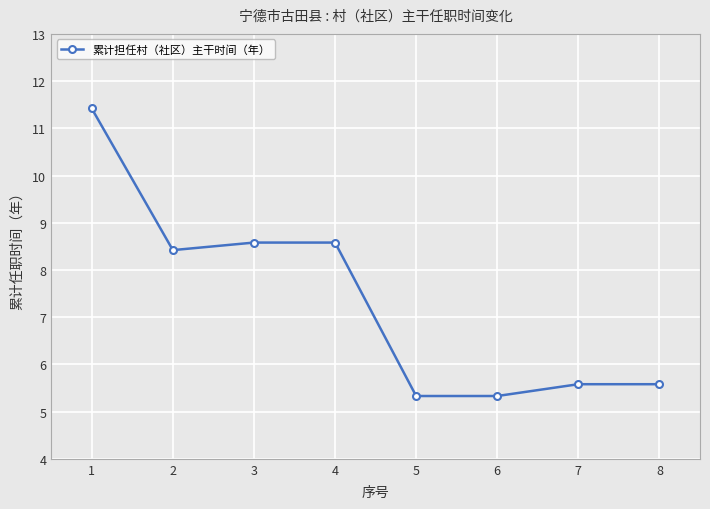

What is the maximum value shown in the chart?

11.4